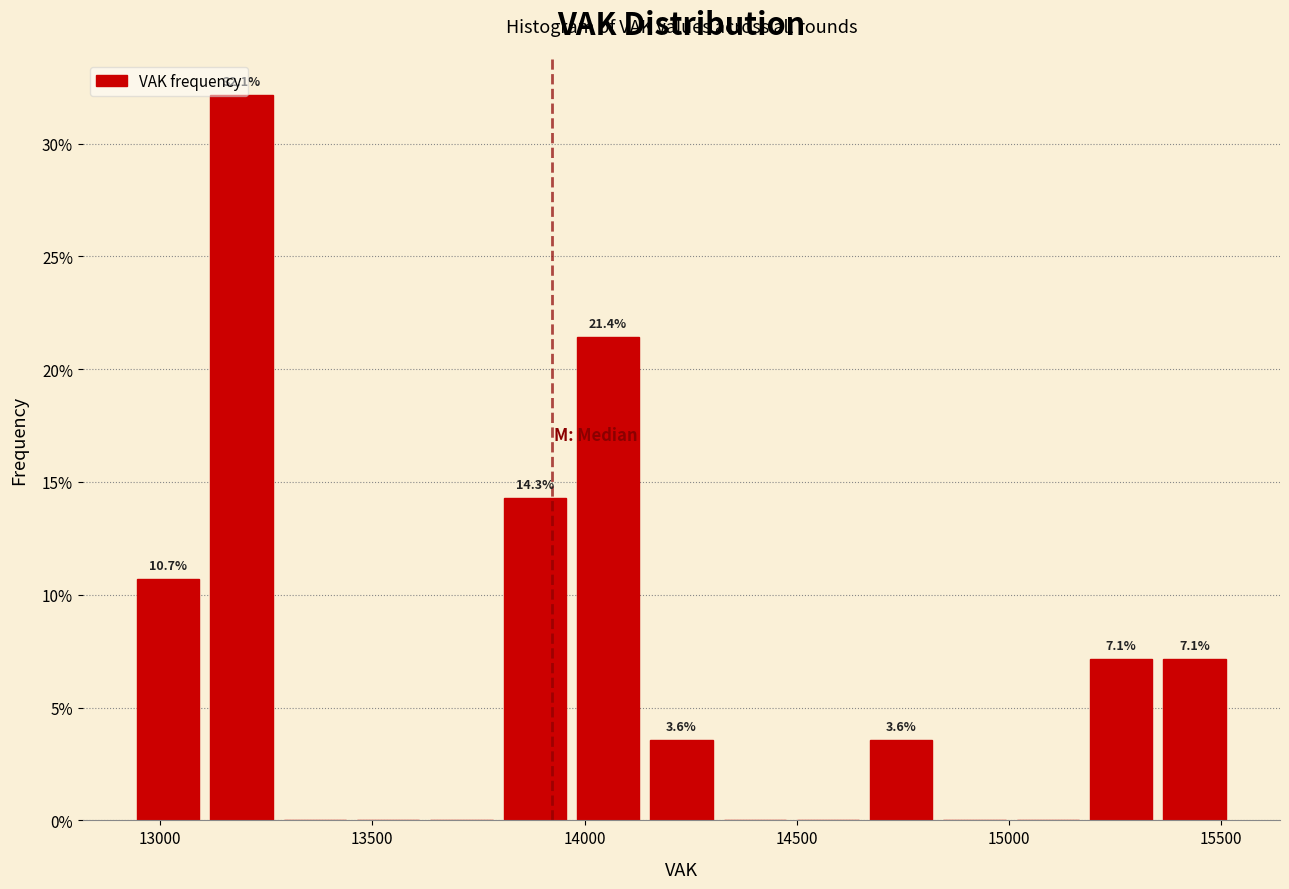

Read against the x-axis, roughly where is the centre of the tallest bar?

13200